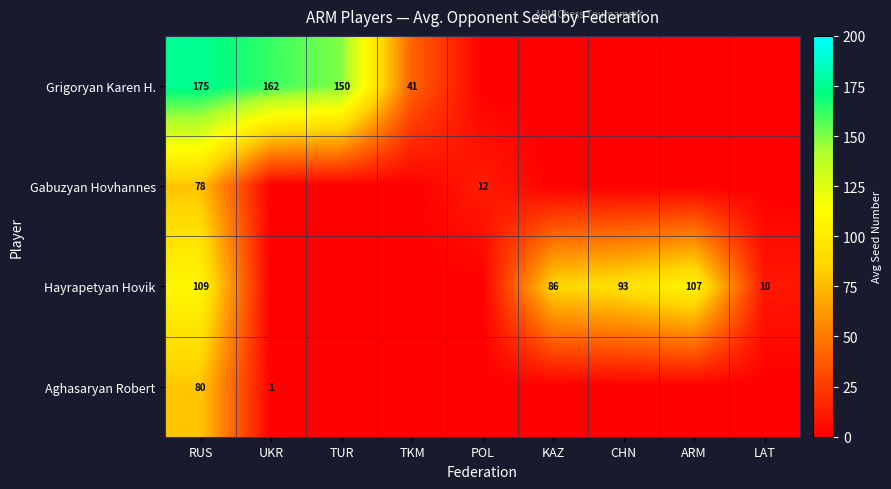

Is it true that Hayrapetyan Hovik equals 86 at KAZ?

True